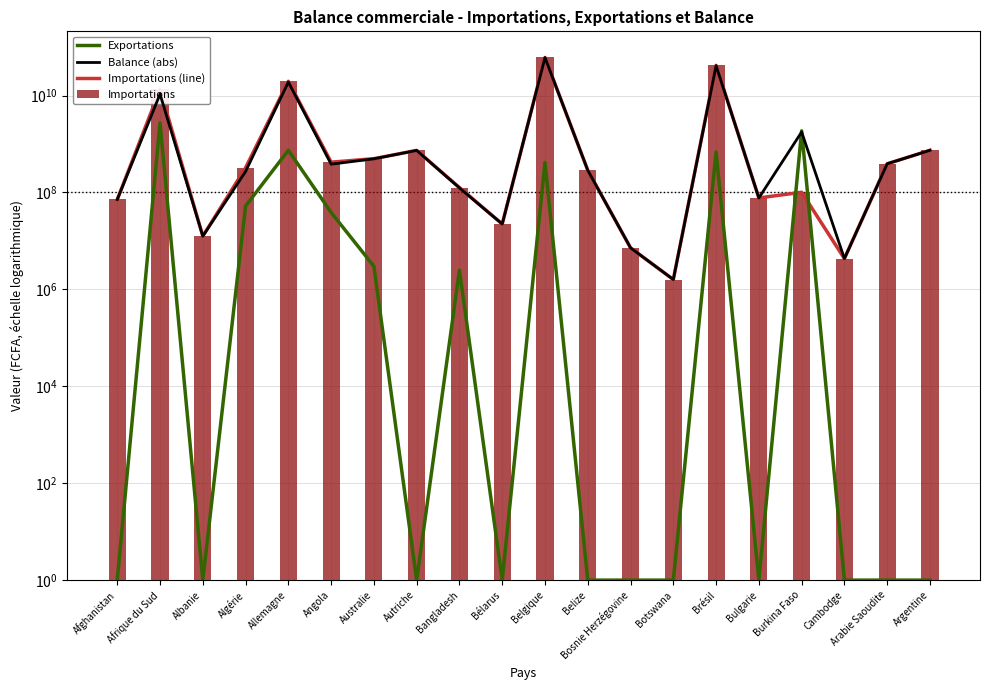

How many data points does each series have?

20